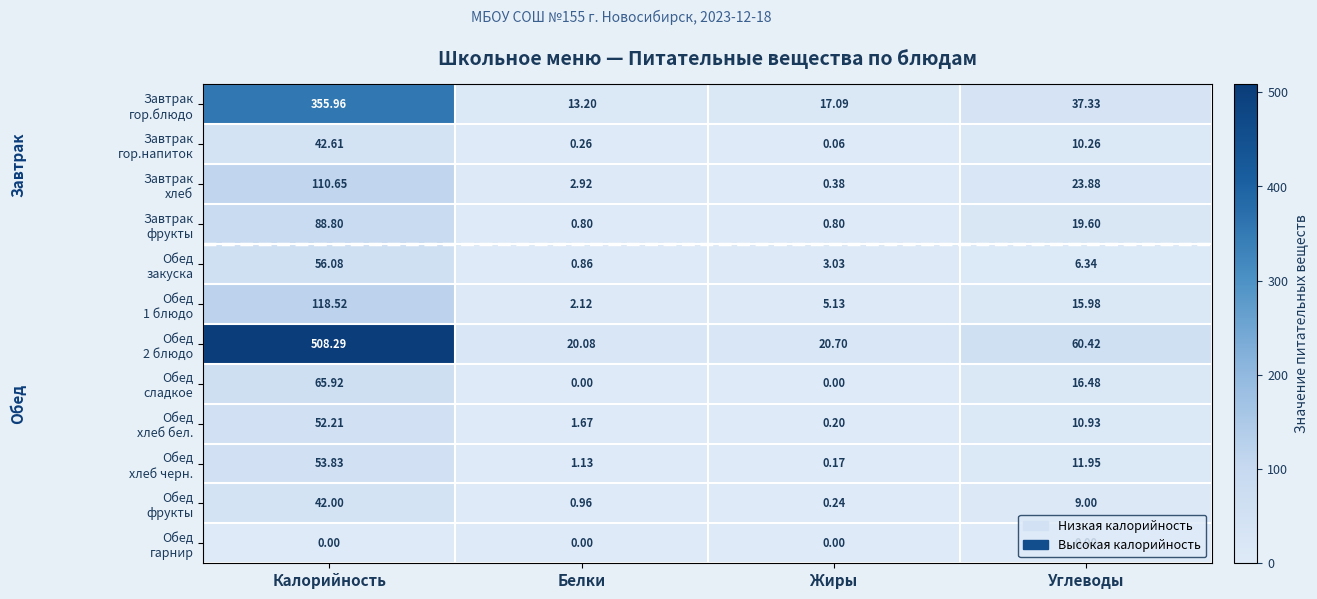

How many data points does each series have?

4